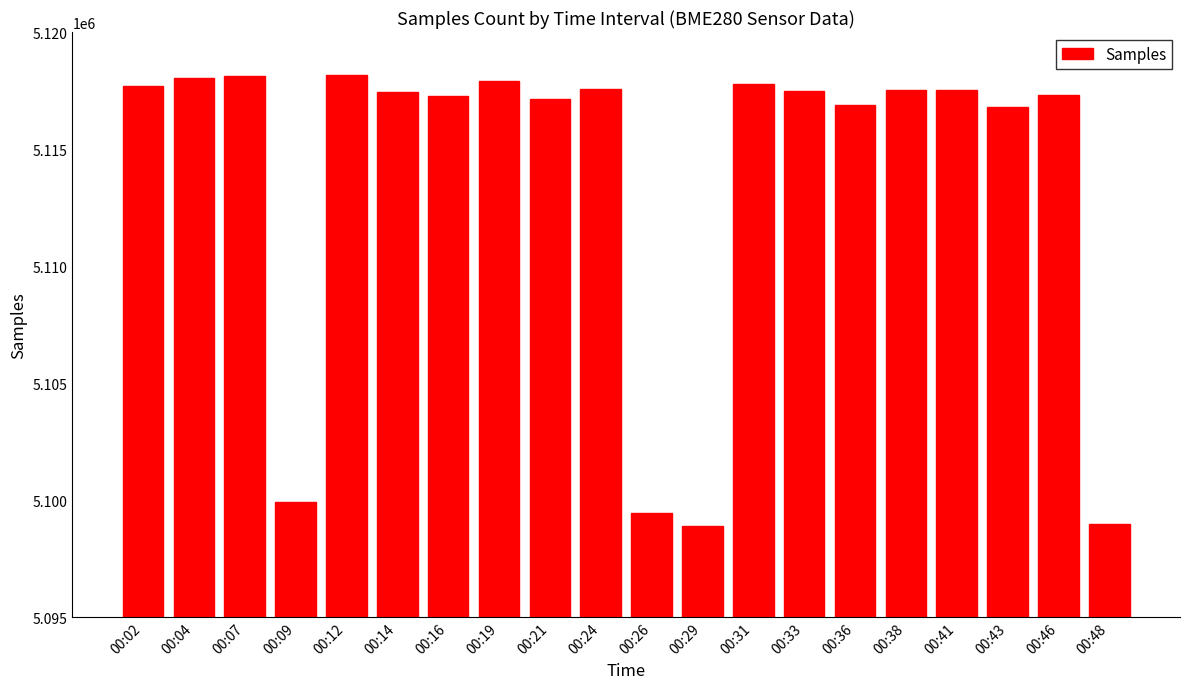

What is the smallest value displayed?

5098884